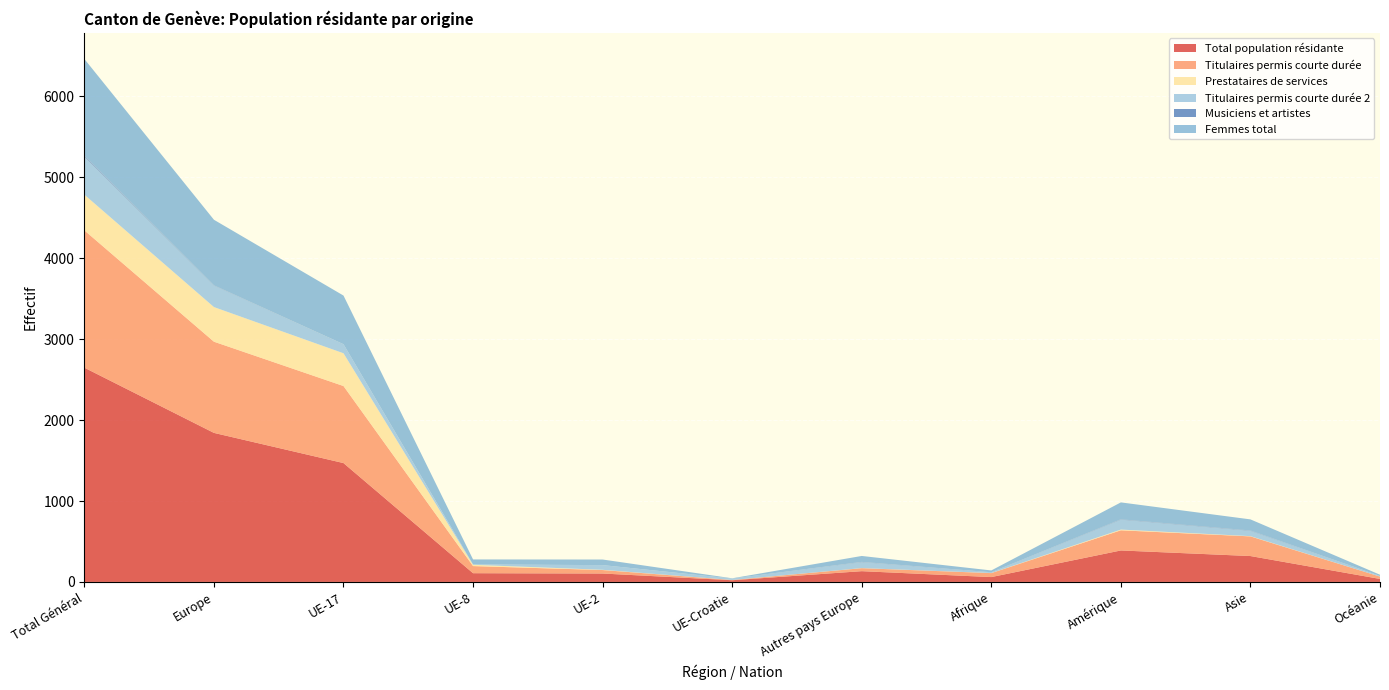

Reading left to right, extract all data points from this chart.

Total population résidante: Total Général=2648	Europe=1842	UE-17=1469	UE-8=108	UE-2=104	UE-Croatie=21	Autres pays Europe=133	Afrique=60	Amérique=389	Asie=320	Océanie=37
Titulaires permis courte durée: Total Général=1697	Europe=1127	UE-17=952	UE-8=88	UE-2=43	UE-Croatie=3	Autres pays Europe=37	Afrique=49	Amérique=249	Asie=243	Océanie=29
Prestataires de services: Total Général=441	Europe=428	UE-17=405	UE-8=16	UE-2=3	UE-Croatie=0	Autres pays Europe=1	Afrique=1	Amérique=9	Asie=3	Océanie=0
Titulaires permis courte durée 2: Total Général=472	Europe=266	UE-17=112	UE-8=4	UE-2=58	UE-Croatie=18	Autres pays Europe=74	Afrique=9	Amérique=123	Asie=66	Océanie=8
Musiciens et artistes: Total Général=12	Europe=3	UE-17=0	UE-8=0	UE-2=0	UE-Croatie=0	Autres pays Europe=3	Afrique=1	Amérique=4	Asie=4	Océanie=0
Femmes total: Total Général=1193	Europe=810	UE-17=601	UE-8=62	UE-2=69	UE-Croatie=3	Autres pays Europe=73	Afrique=22	Amérique=209	Asie=137	Océanie=15